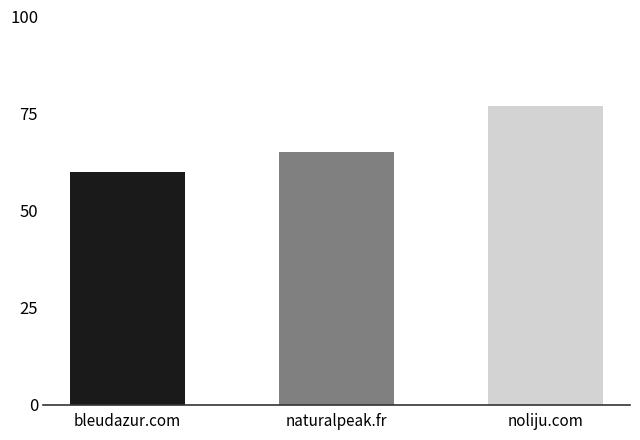

What is the ratio of the value at noliju.com to the value at naturalpeak.fr?

1.2